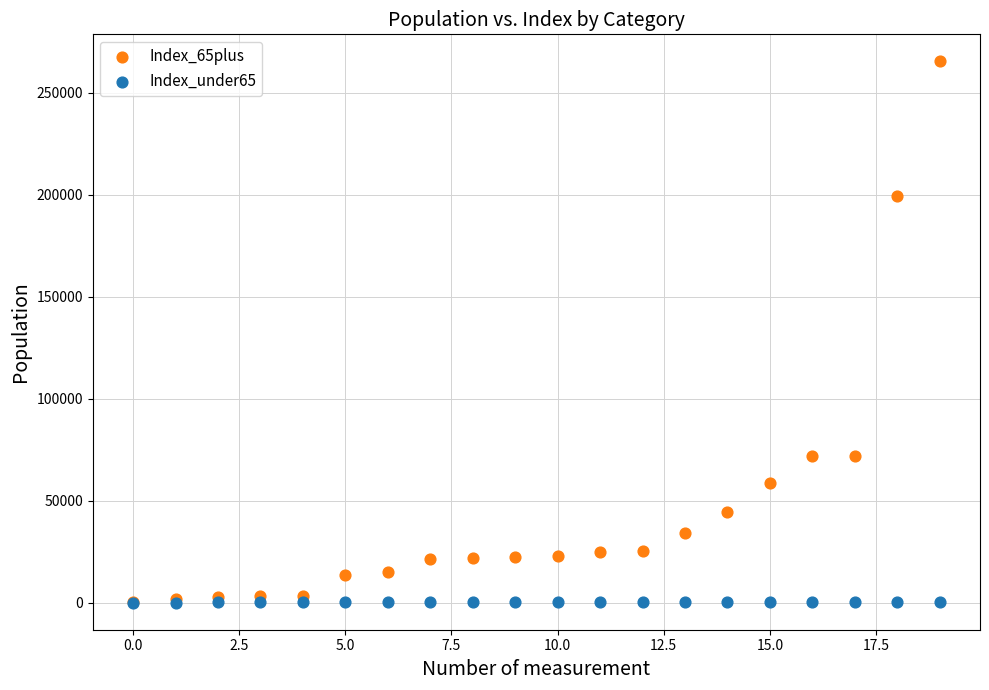

What are all the series names shown in the legend?

Index_65plus, Index_under65